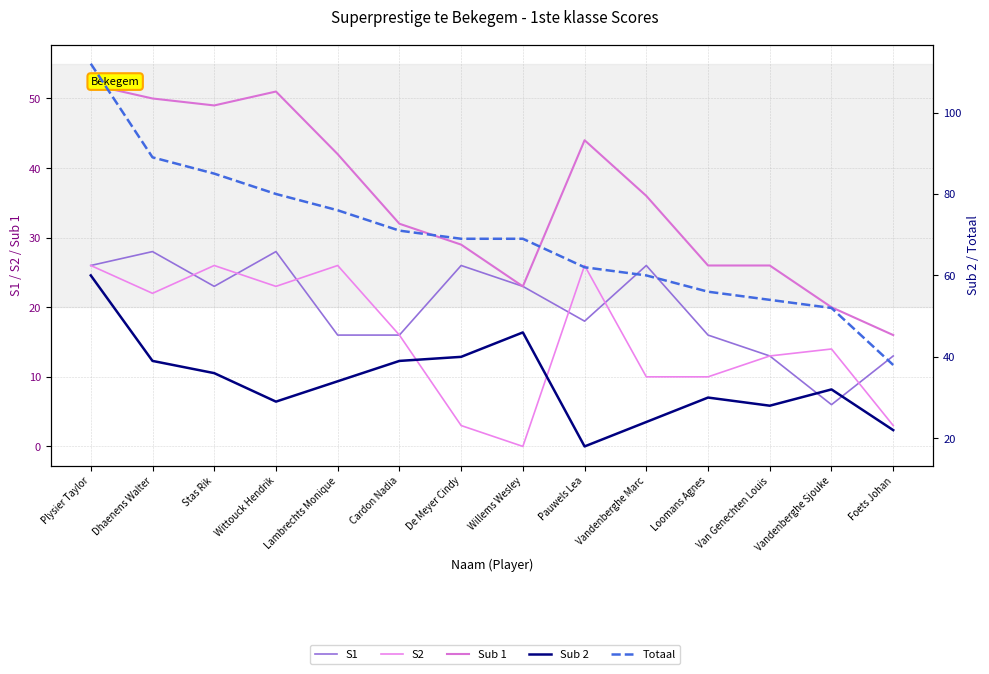

How many interior local valleys does the Sub 1 series have?

2